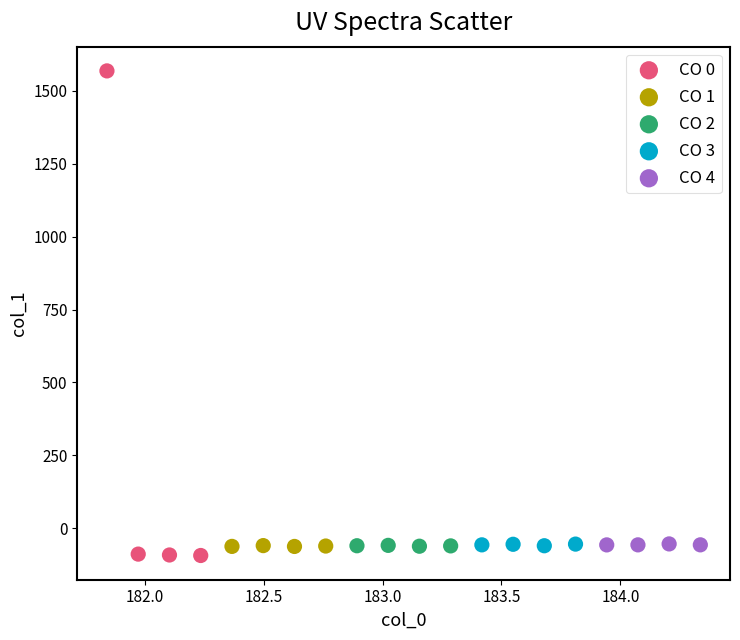

Which series has the widest spread of Y values?

CO 0